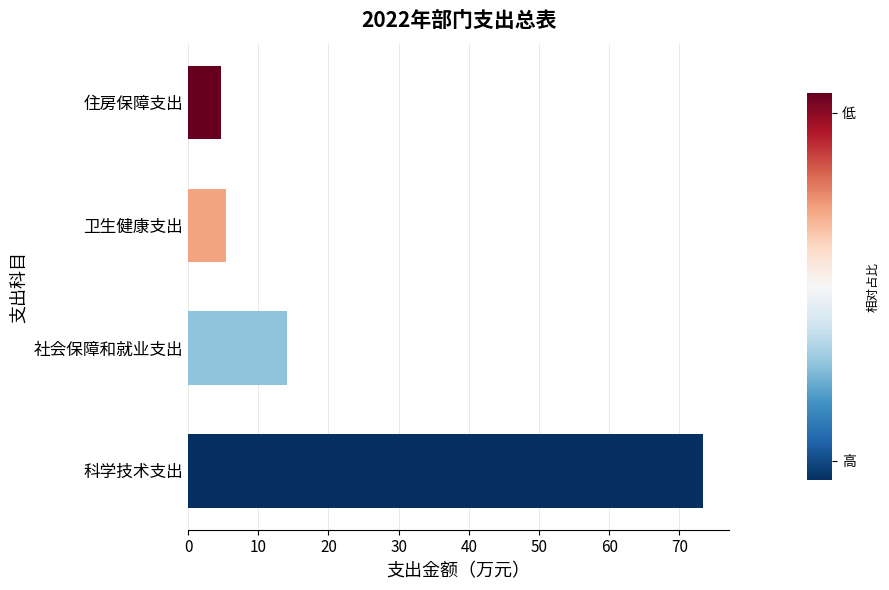

How many bars are there in total?

4